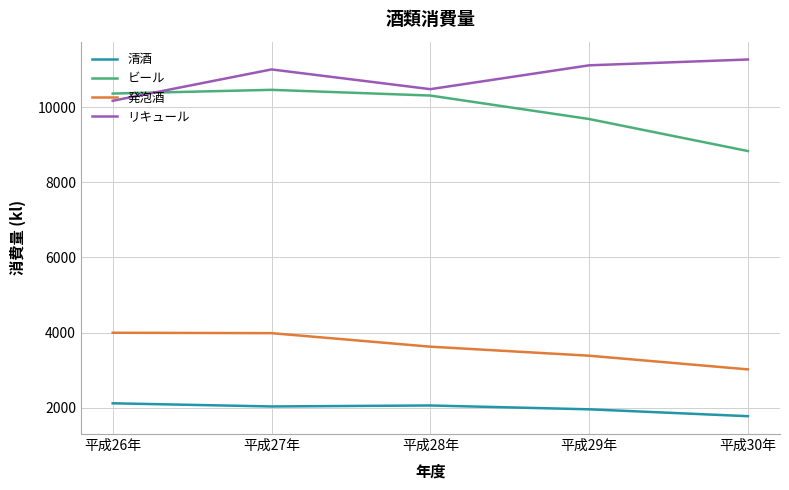

True or false: 発泡酒 and ビール cross at least once.

False